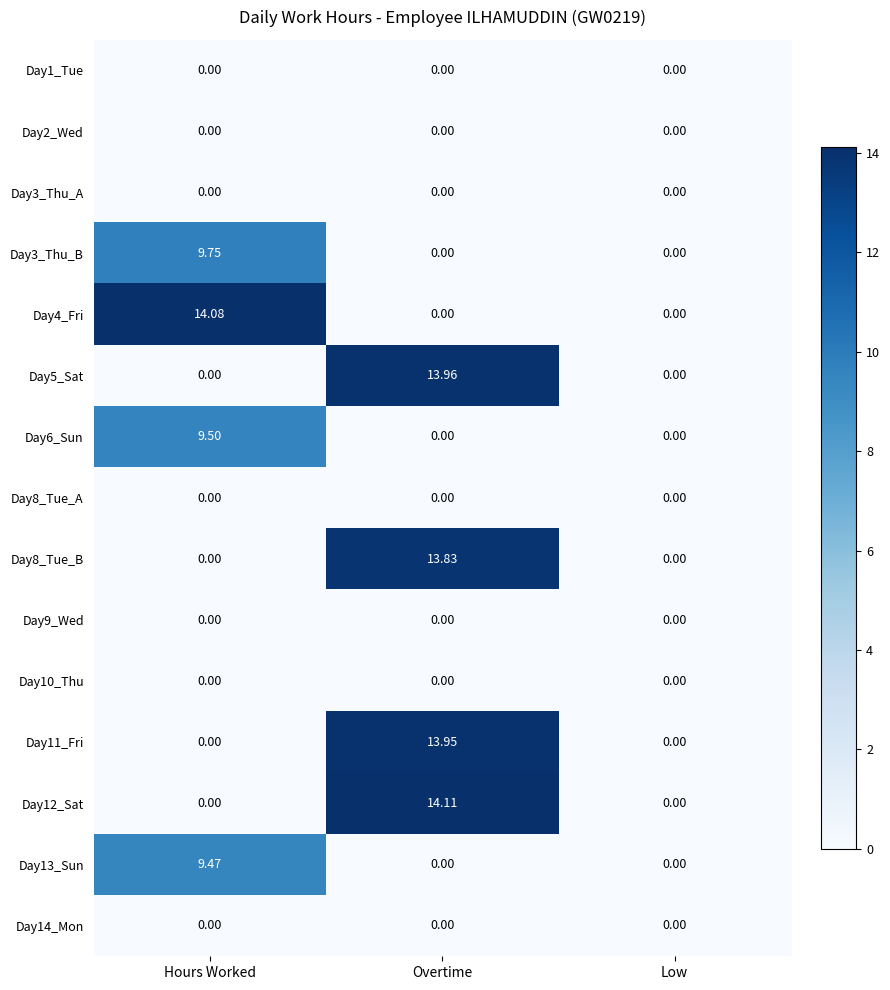

What is the greatest value displayed?

14.1